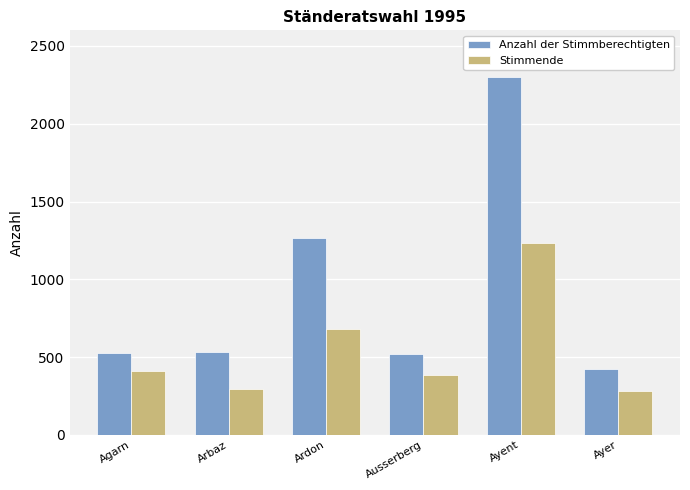

What is the difference between the maximum and minimum values in the Stimmende series?

947